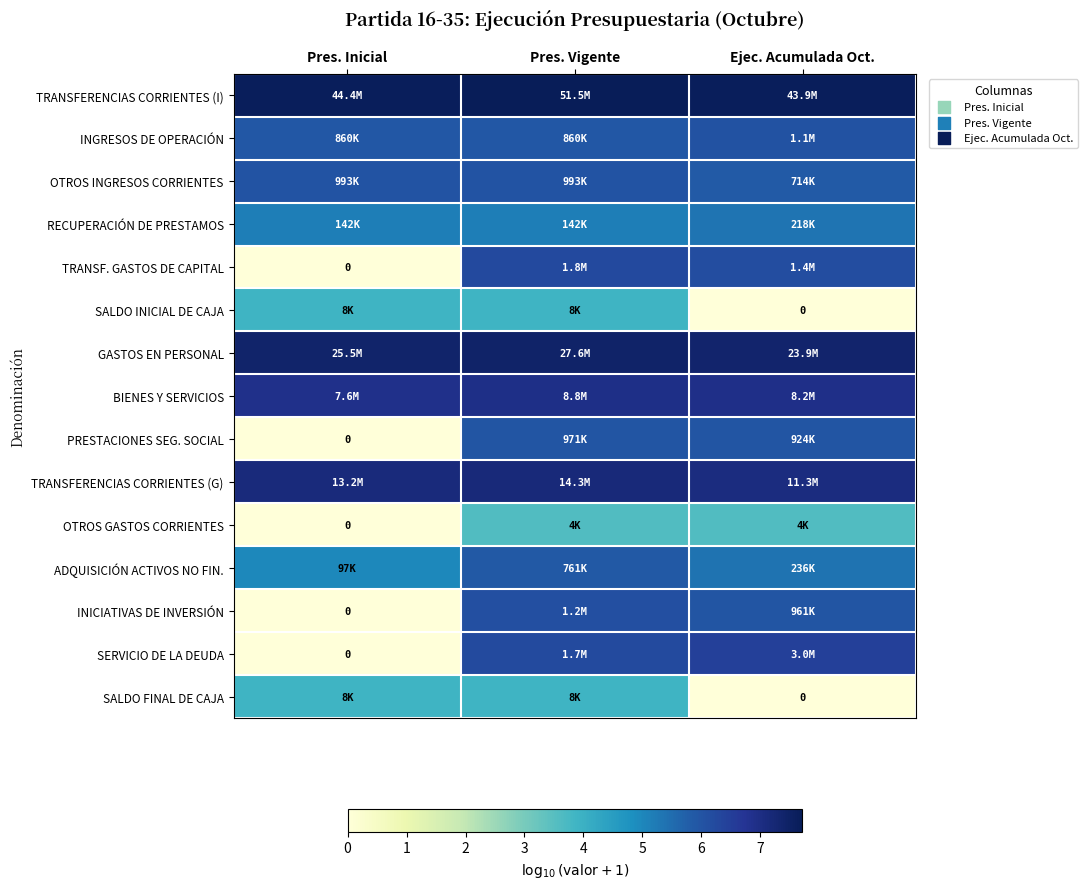

At which label is SALDO FINAL DE CAJA closest to 1?

Ejec. Acumulada Oct.